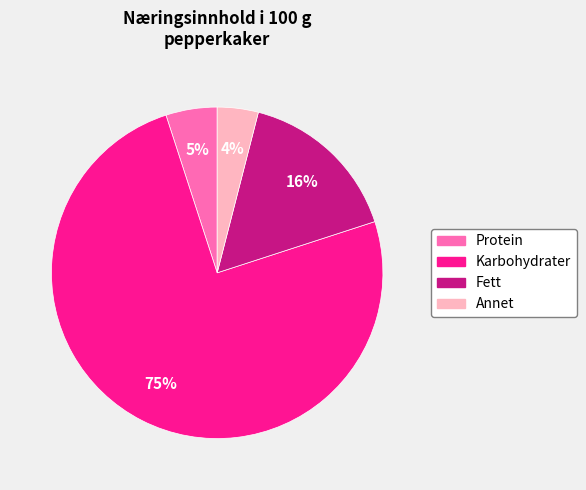

Count the number of slices in the pie.

4